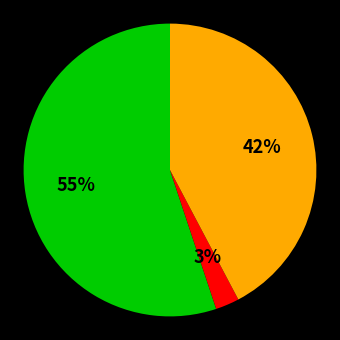

To the nearest percent, what is the difference between the largest and smallest slice percentages?

52%